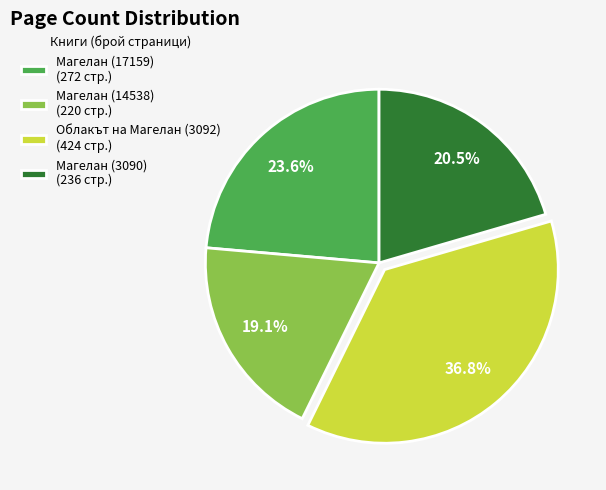

What is the ratio of the value at Магелан (3090) (236 стр.) to the value at Магелан (14538) (220 стр.)?

1.1